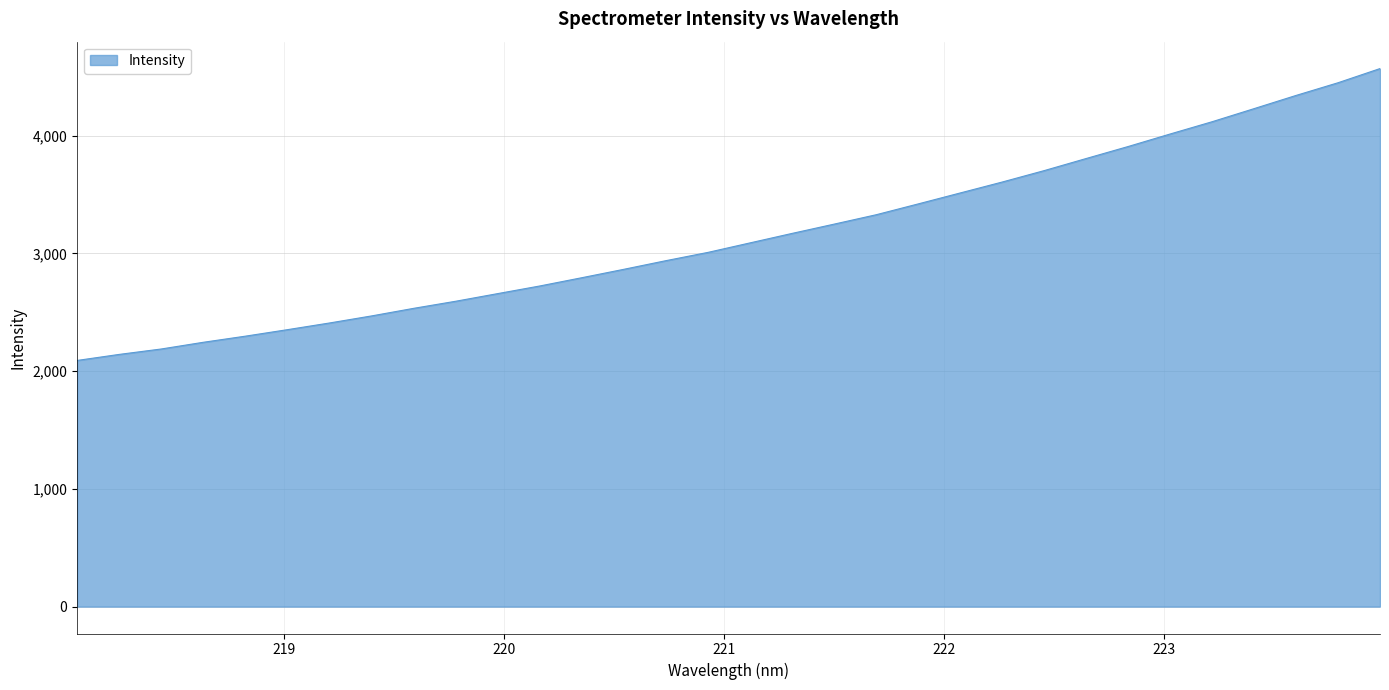

What is the difference between the maximum and minimum values?

2479.6